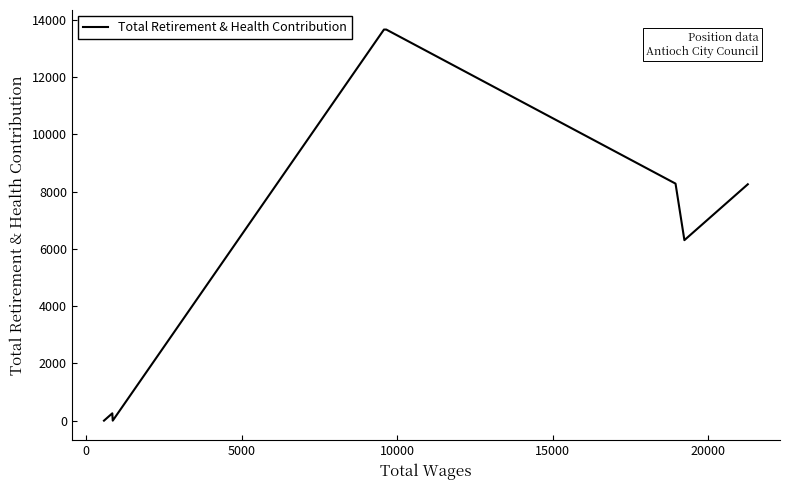

What is the difference between the maximum and second lowest values?

13662